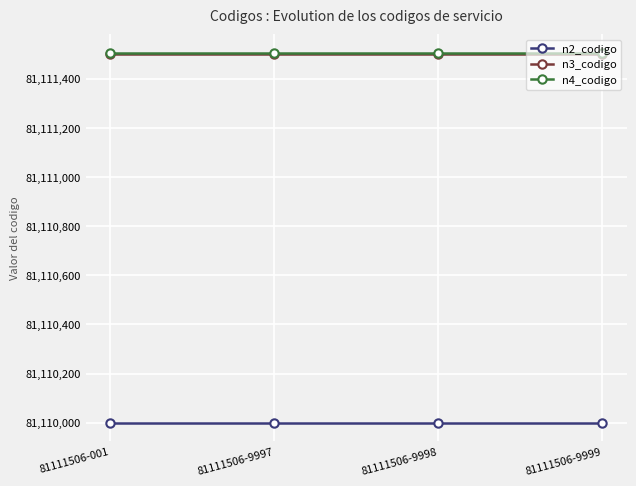

Is it true that n3_codigo equals 81111500 at 81111506-9998?

True